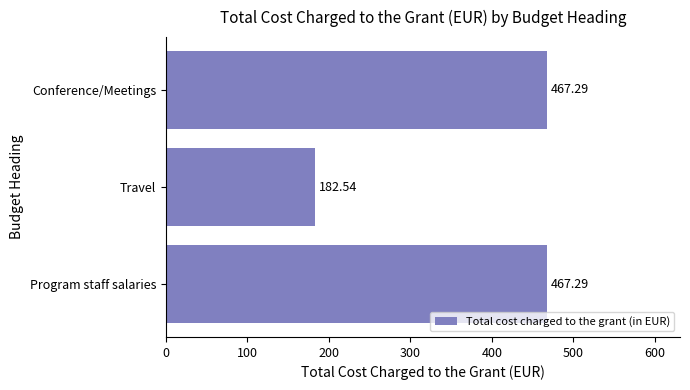

At which category does the chart reach its minimum across all series?

Travel